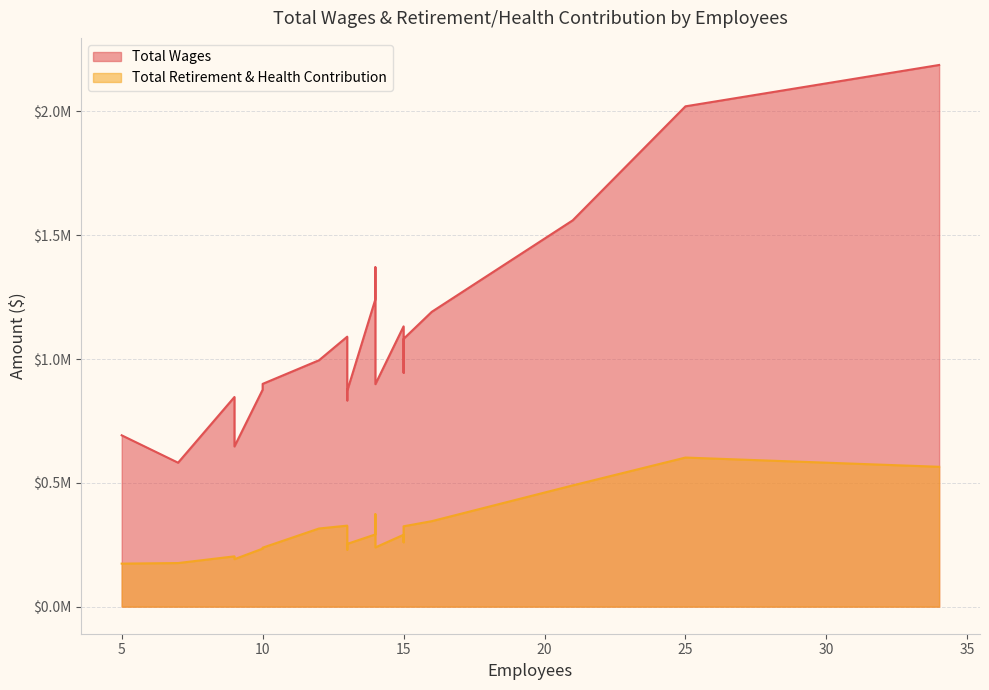

True or false: Total Retirement & Health Contribution and Total Wages intersect in this chart.

False